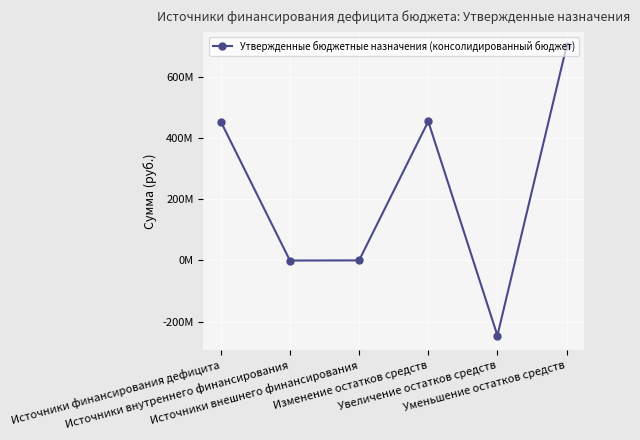

Is this an area chart (filled region under the line)?

No